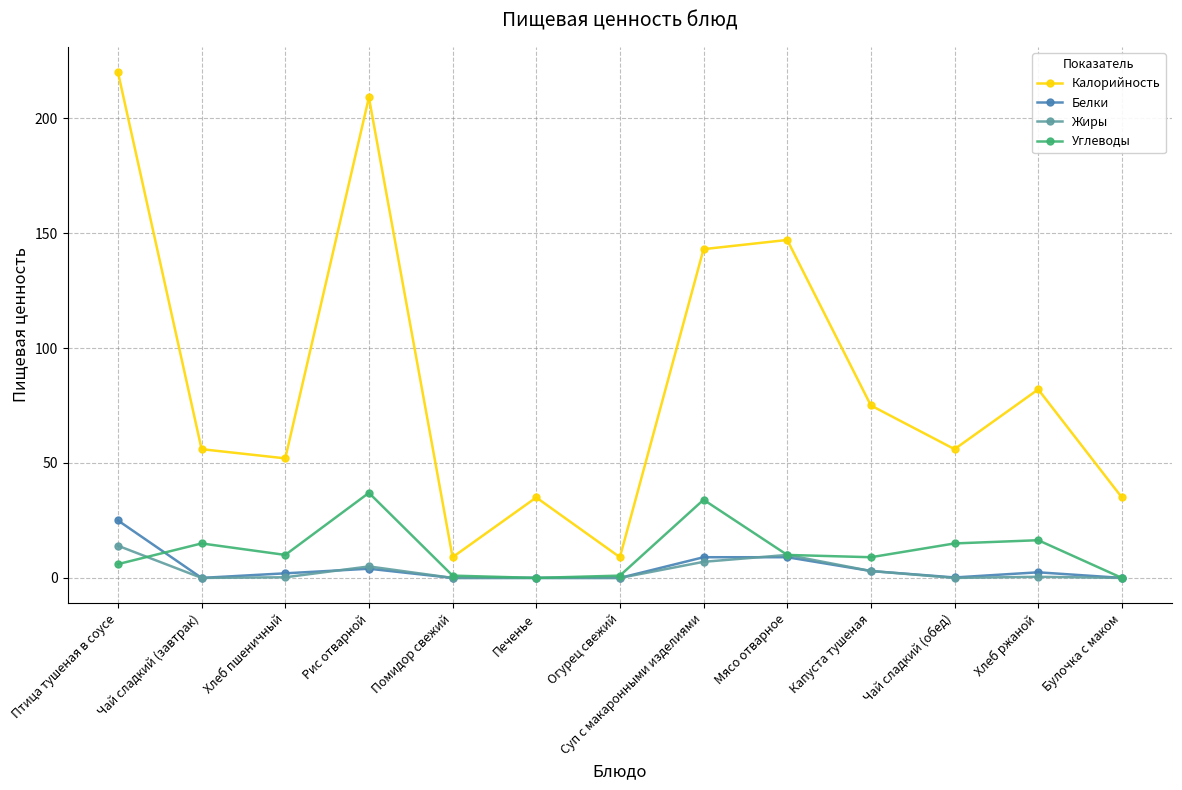

What is the maximum value for Белки?

25.0